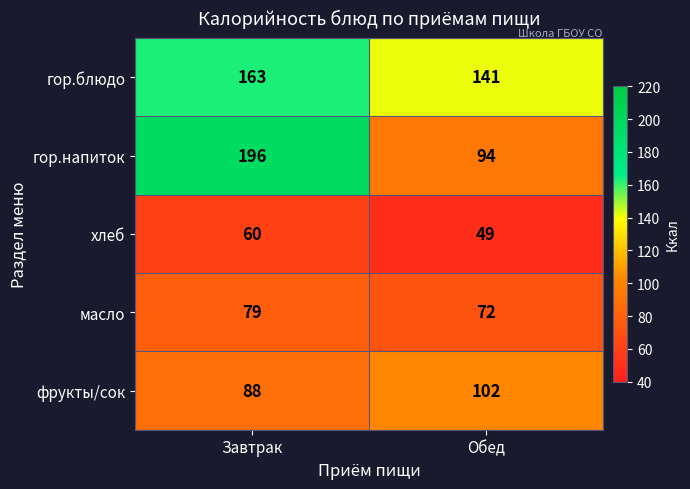

Reading right to left, extract all data points from this chart.

гор.блюдо: 141	163
гор.напиток: 94	196
хлеб: 49	60
масло: 72	79
фрукты/сок: 102	88